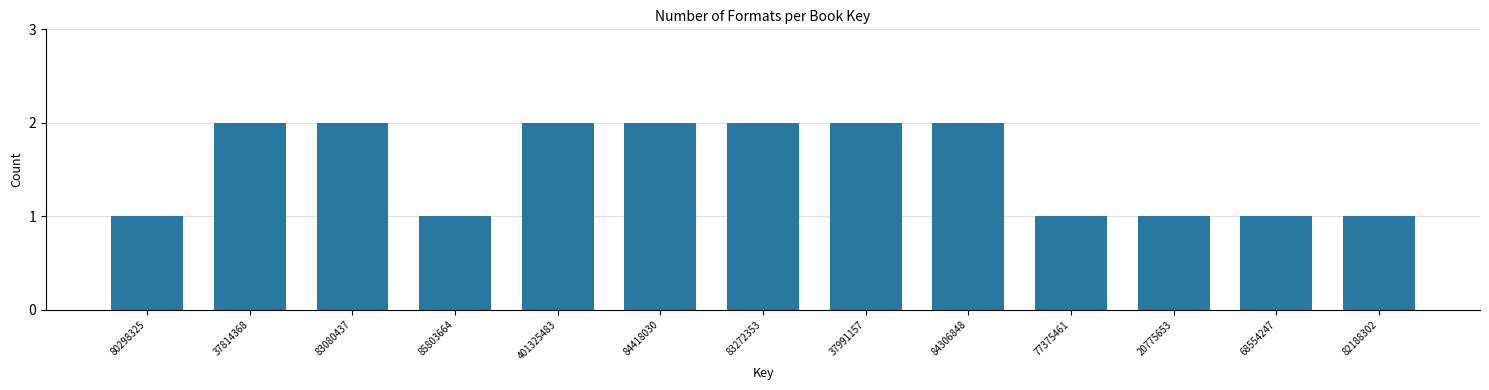

Reading left to right, transcribe all the data shown in this chart.

80298325=1	37814368=2	83080437=2	85803664=1	401325483=2	84418030=2	83272353=2	37991157=2	84306848=2	77375461=1	20775653=1	68554247=1	82188302=1